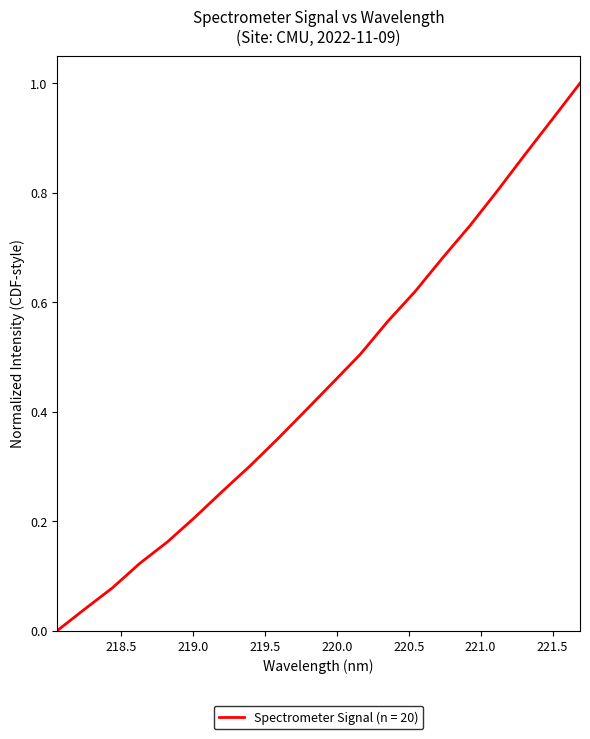

What is the difference between the maximum and minimum values?

1.0